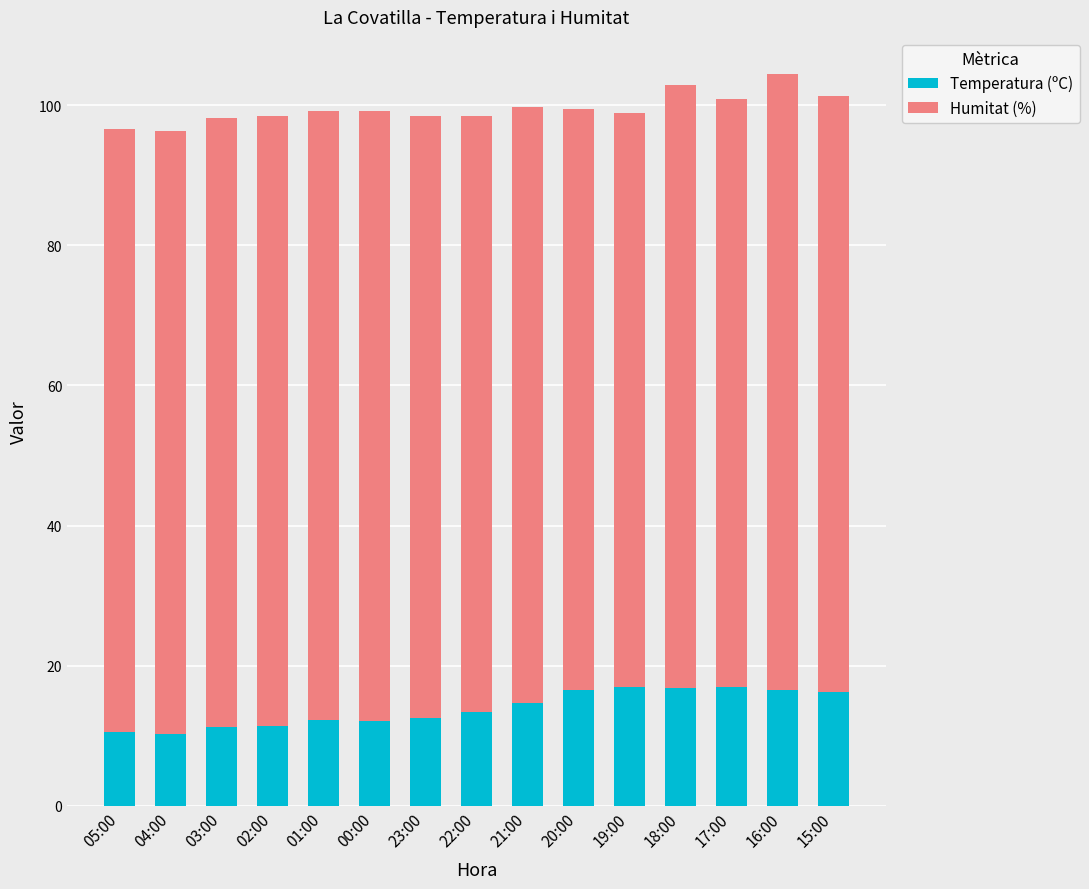

How many bars are there in total?

15